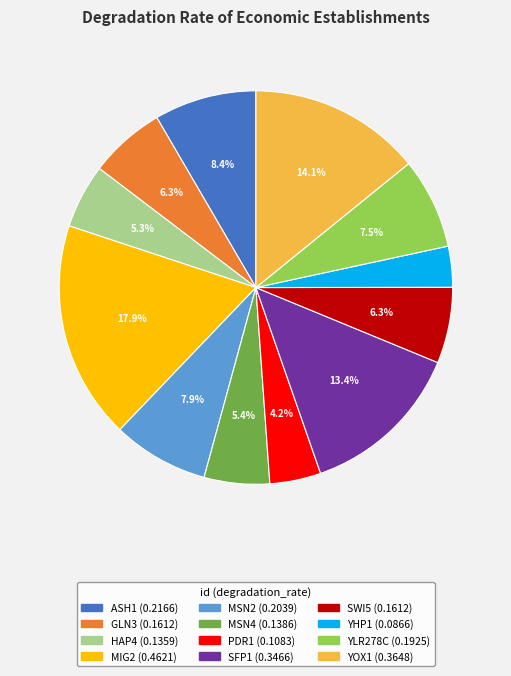

What percentage is NOT represented by SWI5?

93.7%